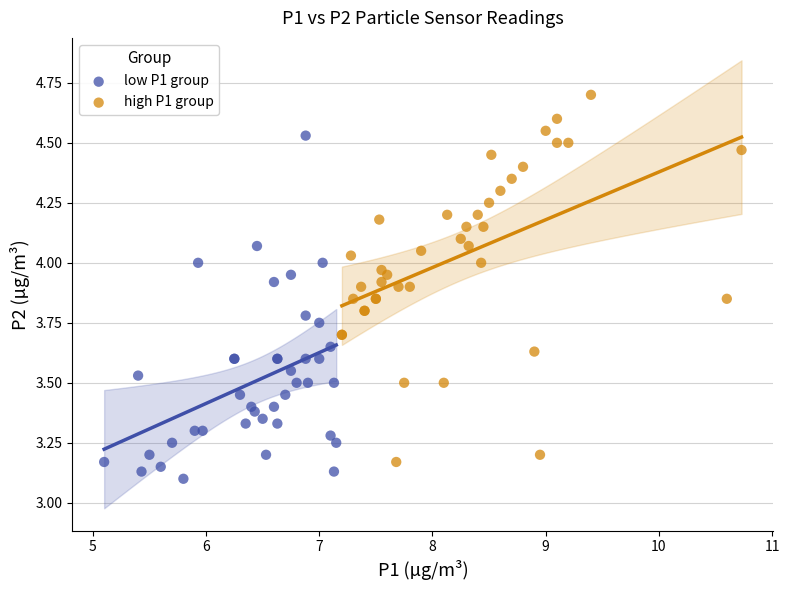

Which series reaches the maximum Y coordinate?

high P1 group